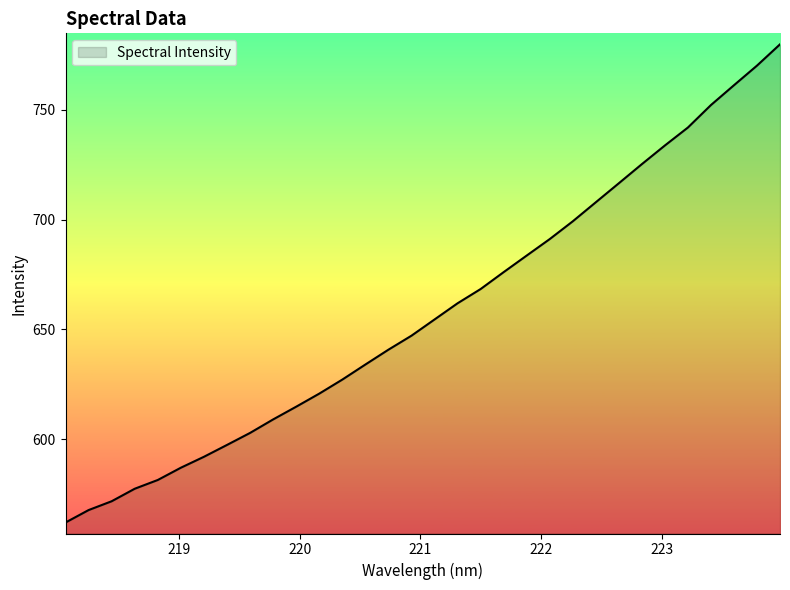

Reading left to right, what are all the values shown in this chart?

562.2	567.9	571.9	577.6	581.5	587.1	592.1	597.5	602.9	609.1	614.9	620.8	627.2	634.0	640.8	647.2	654.5	661.9	668.4	676.1	683.6	691.1	699.2	707.8	716.5	725.2	733.7	741.8	752.1	761.1	770.0	779.7